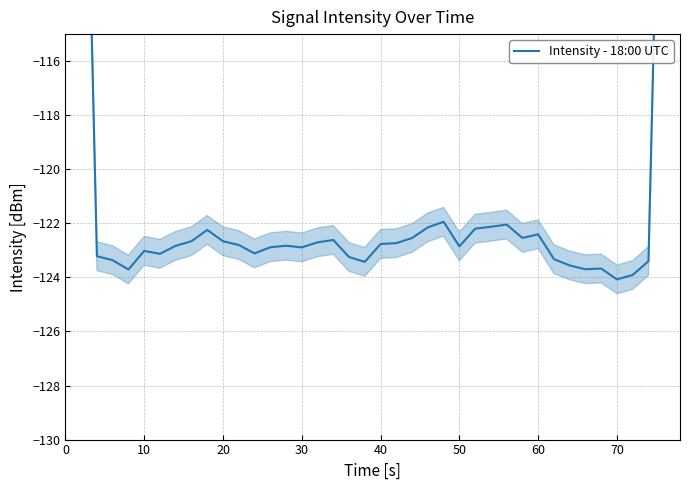

Reading right to left, what are all the values shown in this chart?

-73.9	-98.9	-123.4	-123.9	-124.1	-123.7	-123.7	-123.6	-123.3	-122.4	-122.5	-122.0	-122.1	-122.2	-122.9	-121.9	-122.1	-122.5	-122.7	-122.8	-123.4	-123.2	-122.6	-122.7	-122.9	-122.8	-122.9	-123.1	-122.8	-122.7	-122.2	-122.7	-122.8	-123.1	-123.0	-123.7	-123.4	-123.2	-98.4	-73.8